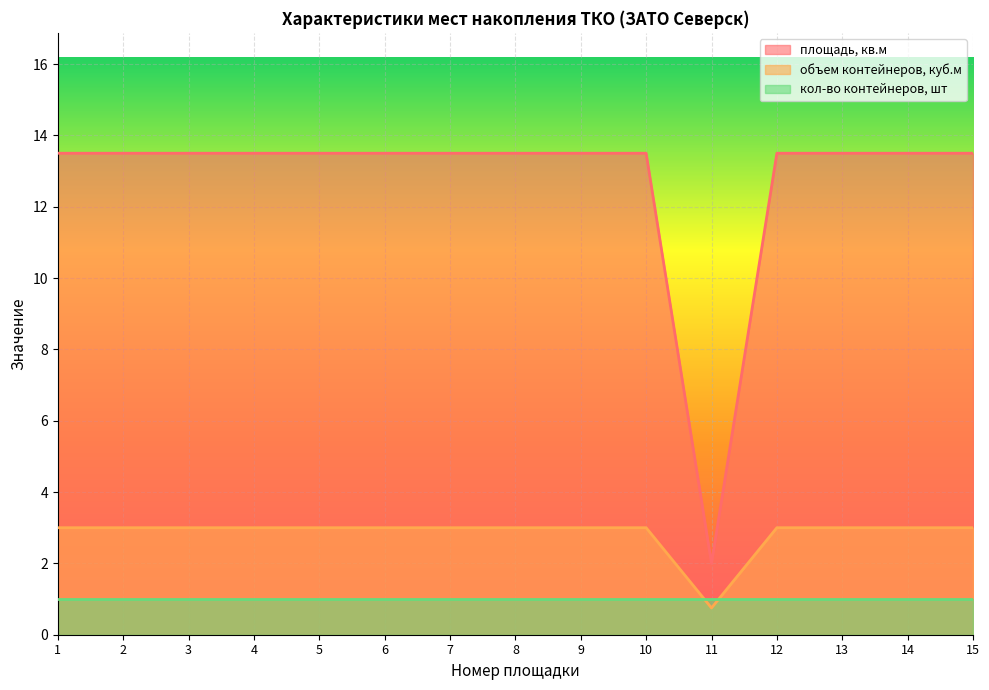

True or false: площадь, кв.м and объем контейнеров (куб.м) cross at least once.

False